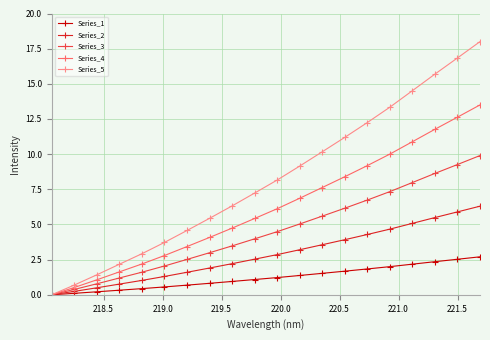

Does the chart display data point markers on the line(s)?

Yes